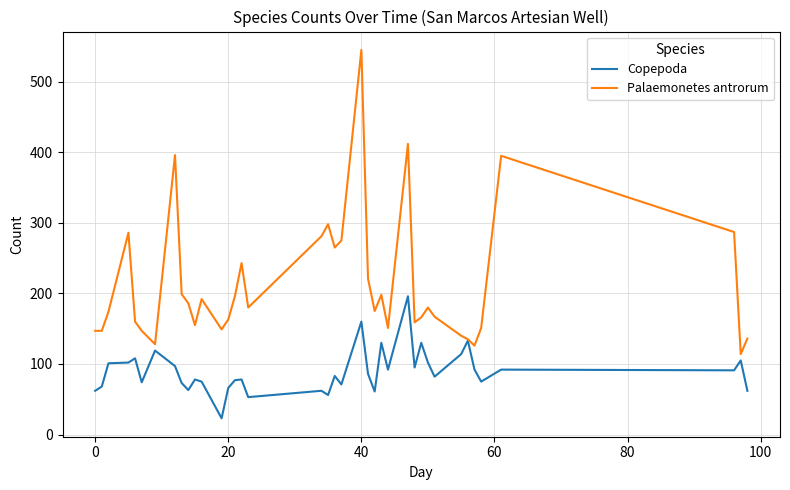

List the series in order of their peak value, highest first.

Palaemonetes antrorum, Copepoda